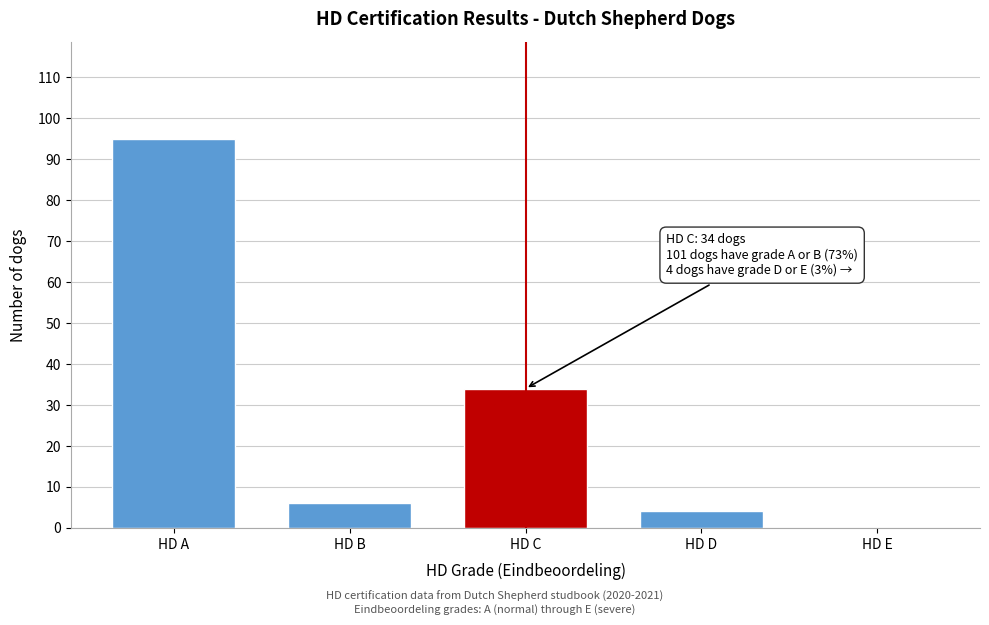

Reading left to right, transcribe all the data shown in this chart.

HD A=95	HD B=6	HD C=34	HD D=4	HD E=0